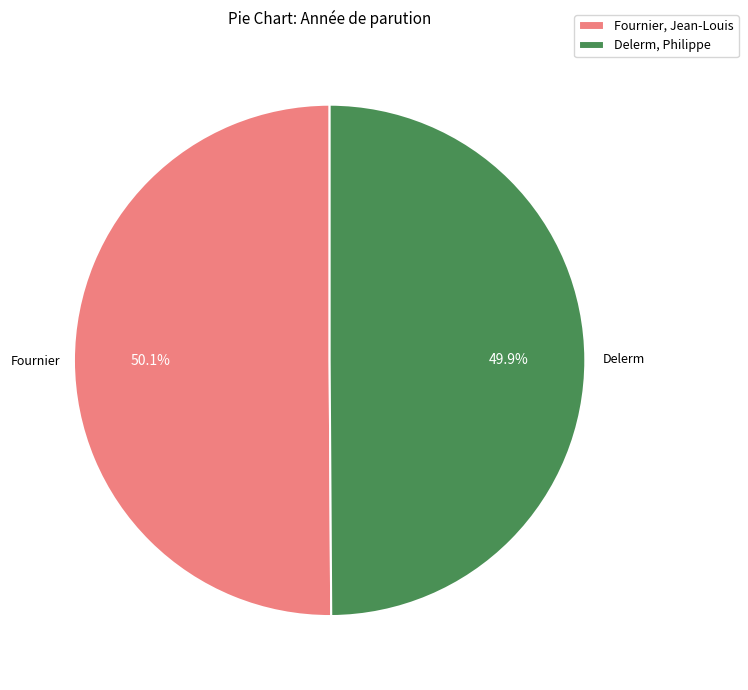

Rank the categories by value from lowest to highest.

Delerm, Philippe, Fournier, Jean-Louis